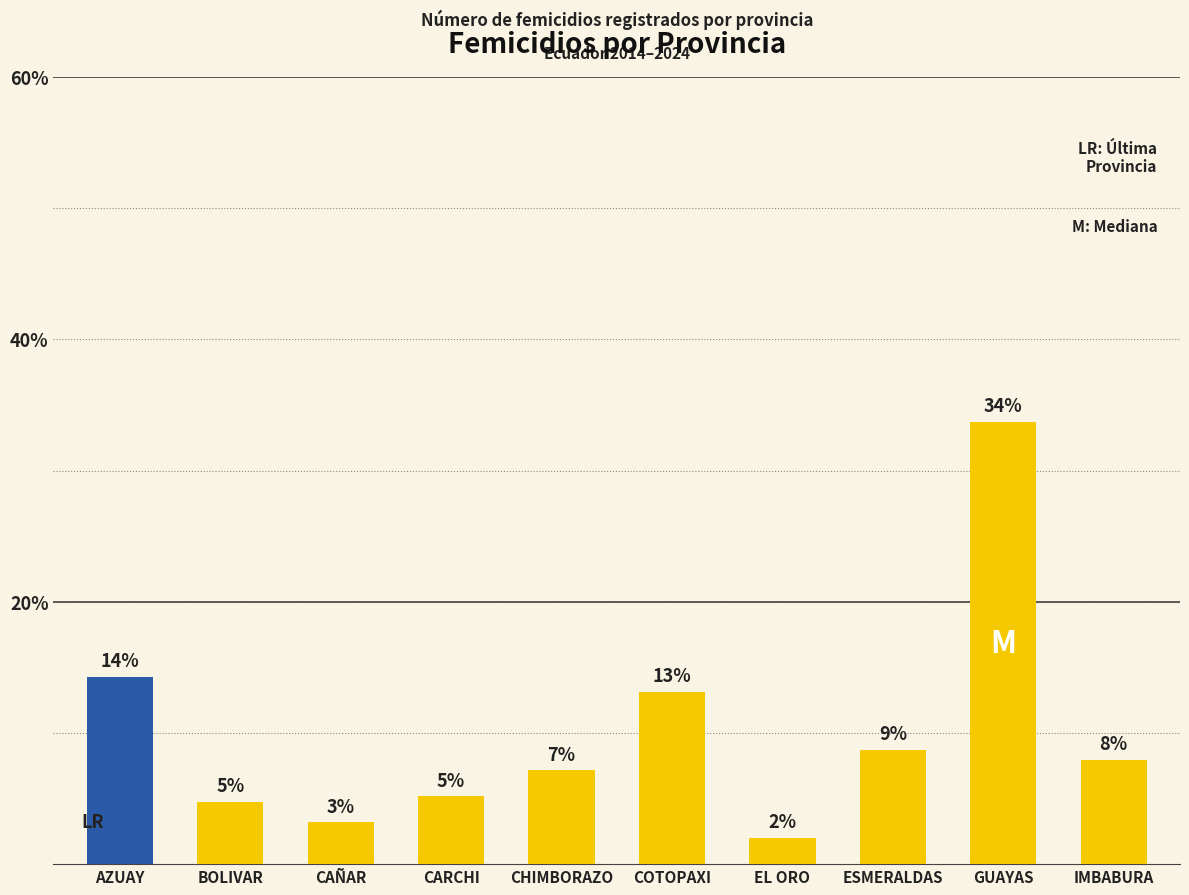

Reading right to left, what are all the values shown in this chart?

IMBABURA=7.9	GUAYAS=33.7	ESMERALDAS=8.7	EL ORO=2.0	COTOPAXI=13.1	CHIMBORAZO=7.1	CARCHI=5.2	CAÑAR=3.2	BOLIVAR=4.8	AZUAY=14.3